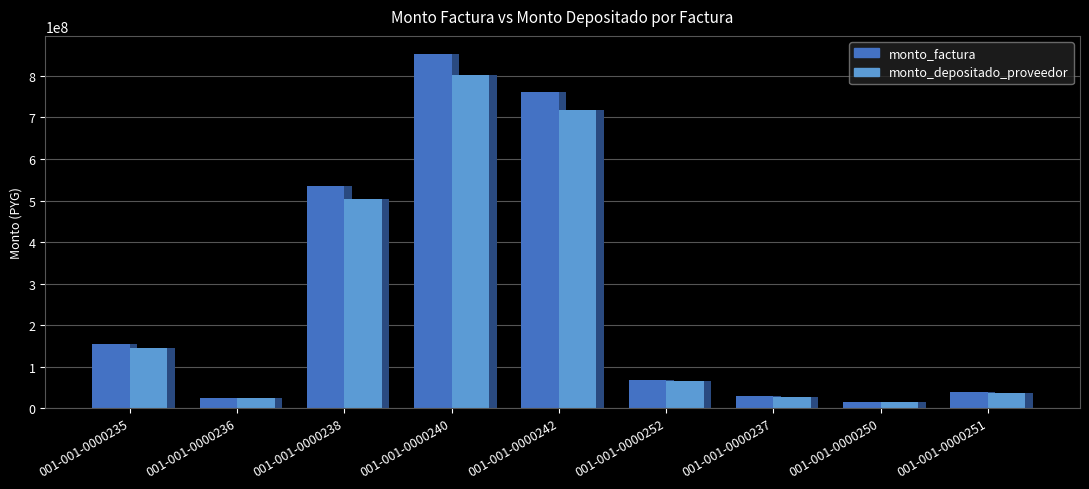

Reading left to right, what are all the values shown in this chart?

monto_factura: 001-001-0000235=154690000	001-001-0000236=25000000	001-001-0000238=534650000	001-001-0000240=853790000	001-001-0000242=762080000	001-001-0000252=68200000	001-001-0000237=28100000	001-001-0000250=14880000	001-001-0000251=39680000
monto_depositado_proveedor: 001-001-0000235=145570322	001-001-0000236=23526136	001-001-0000238=503129952	001-001-0000240=803455198	001-001-0000242=717151920	001-001-0000252=64179300	001-001-0000237=26443376	001-001-0000250=14002756	001-001-0000251=37340684